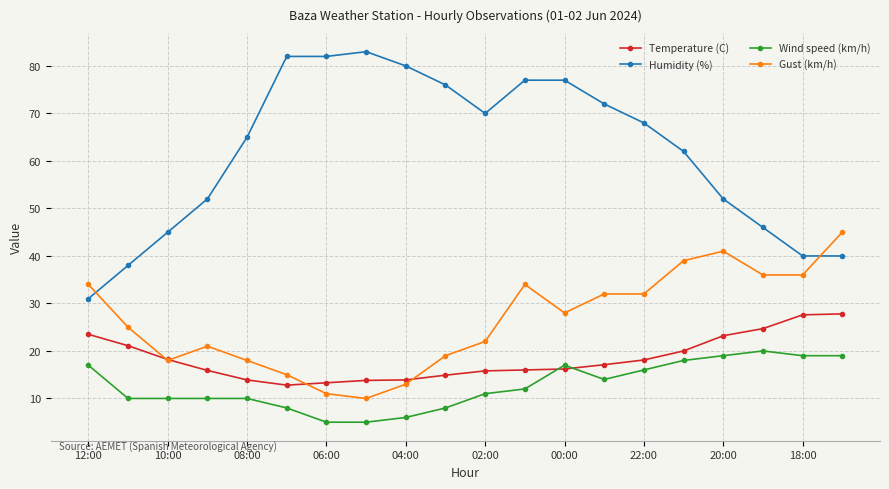

What is the value of the Wind speed (km/h) point at the 9th from the left?

6.0